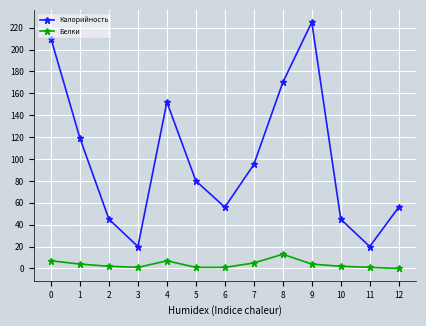

What is the greatest value displayed?

225